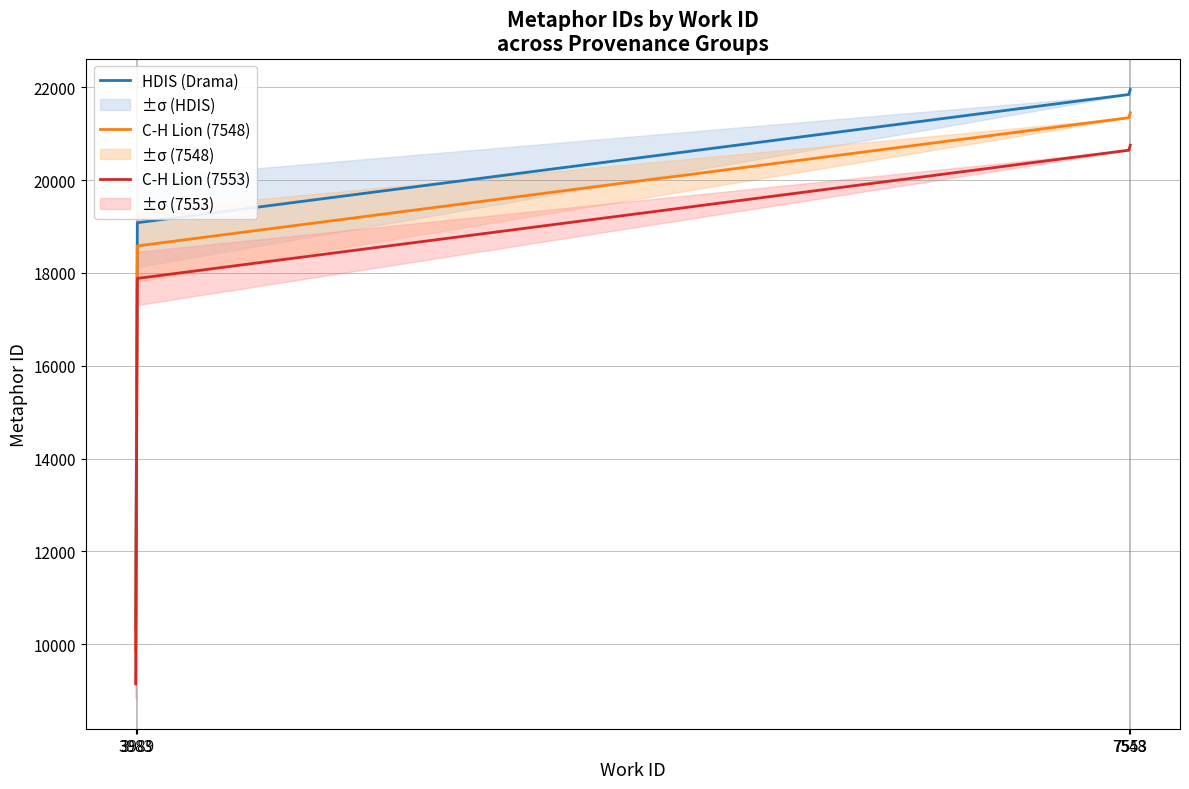

Which category has the lowest value in the C-H Lion (7548) series?

3983